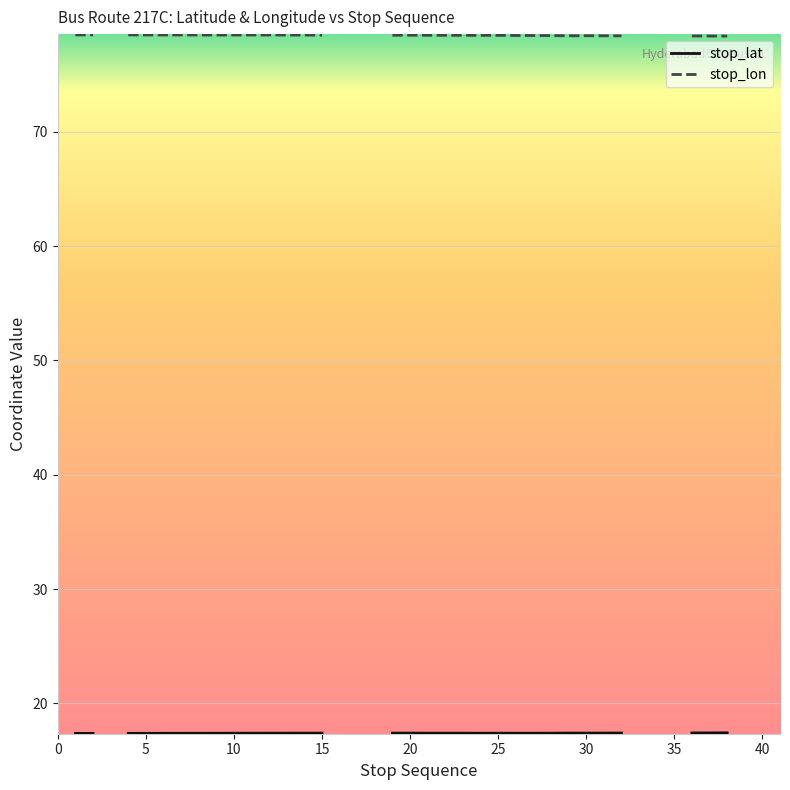

At which category does stop_lat reach its first local peak?

20